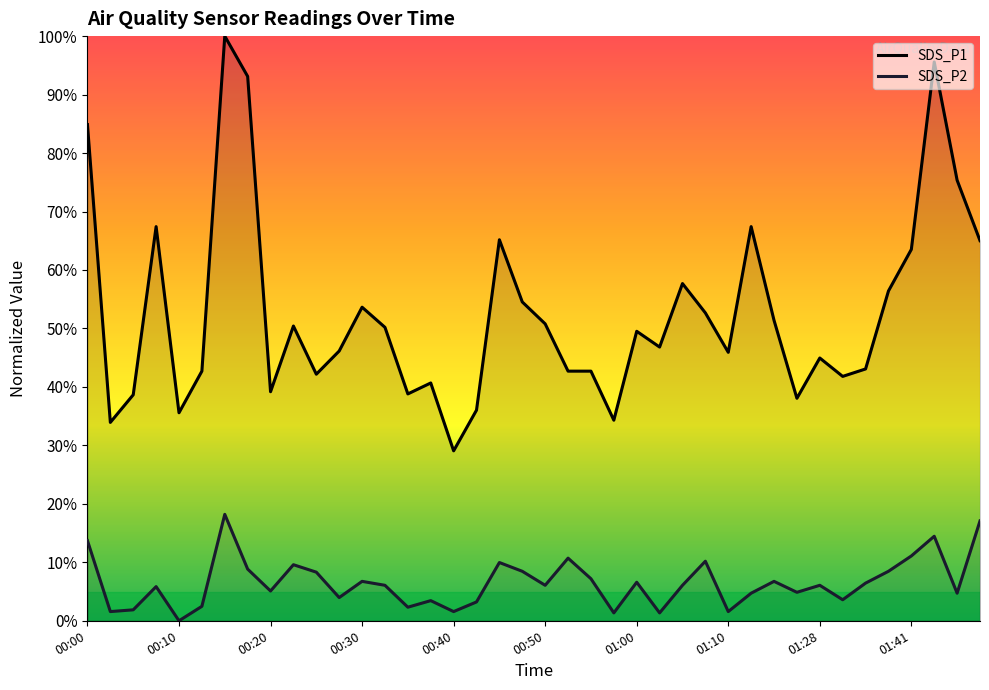

The SDS_P2 series shows 0.0 at 00:10. True or false?

True